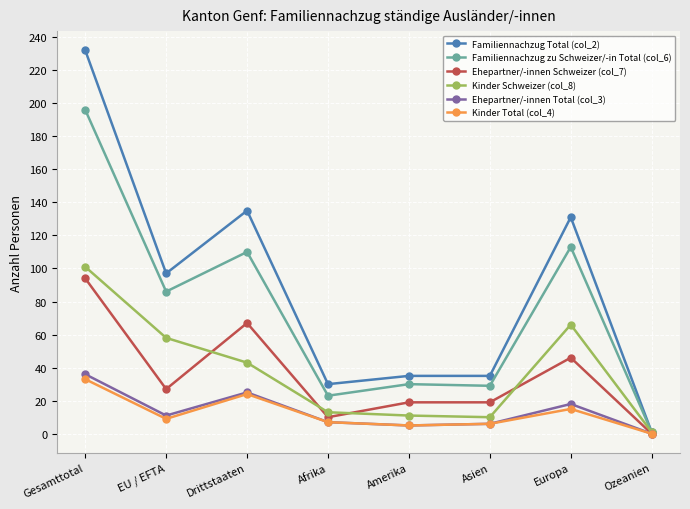

Read the Familiennachzug Total (col_2) value at Drittstaaten, to the nearest 5.

135